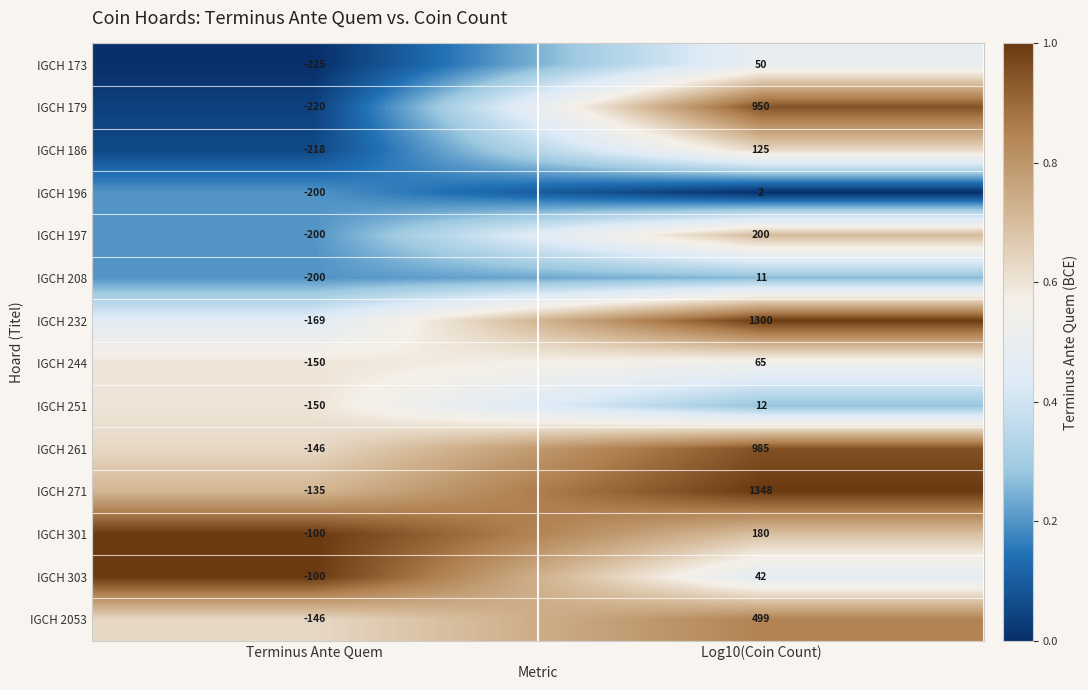

Which series changed the most between Terminus Ante Quem and Log10(Coin Count)?

IGCH 271